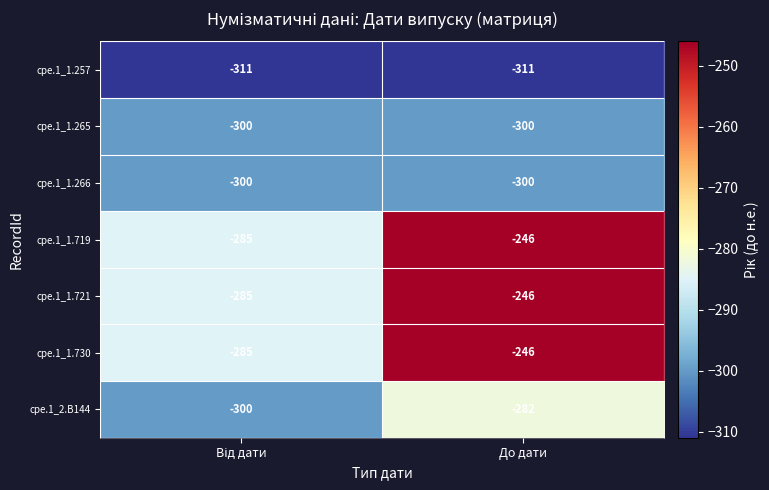

What is the total value across all series at До дати?

-1931